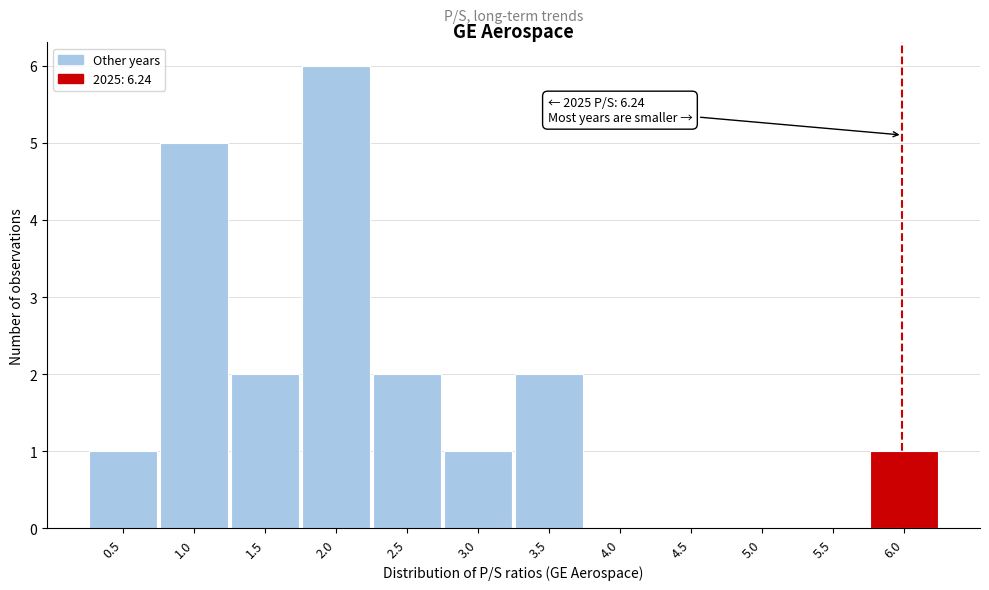

Reading right to left, list all the values displayed in this chart.

6.0=1	5.5=0	5.0=0	4.5=0	4.0=0	3.5=2	3.0=1	2.5=2	2.0=6	1.5=2	1.0=5	0.5=1